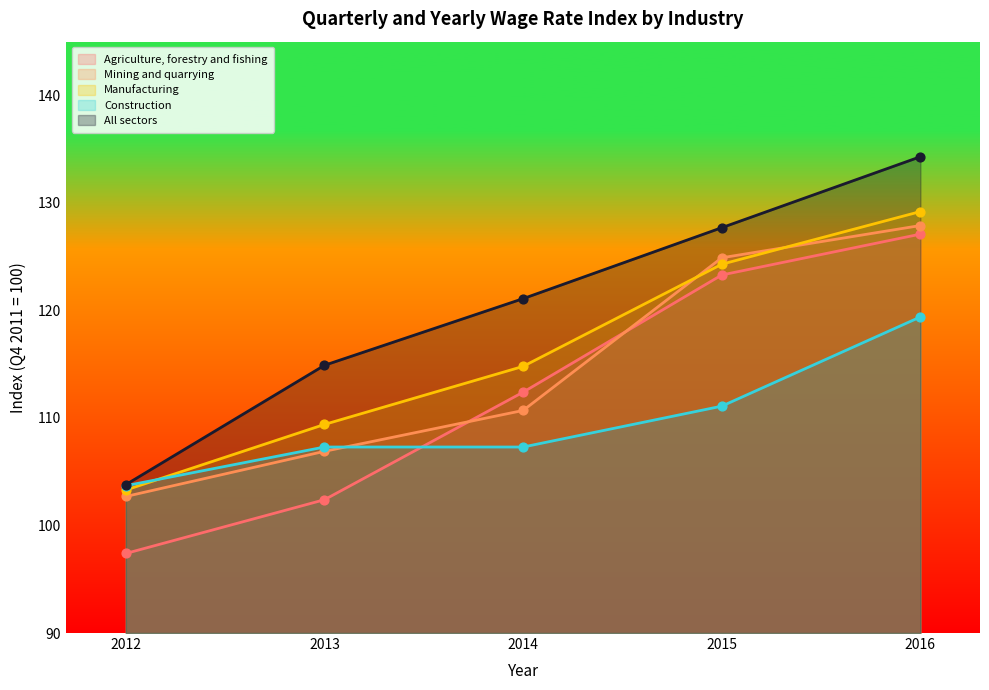

Which series reaches the minimum Y coordinate?

Agriculture, forestry and fishing